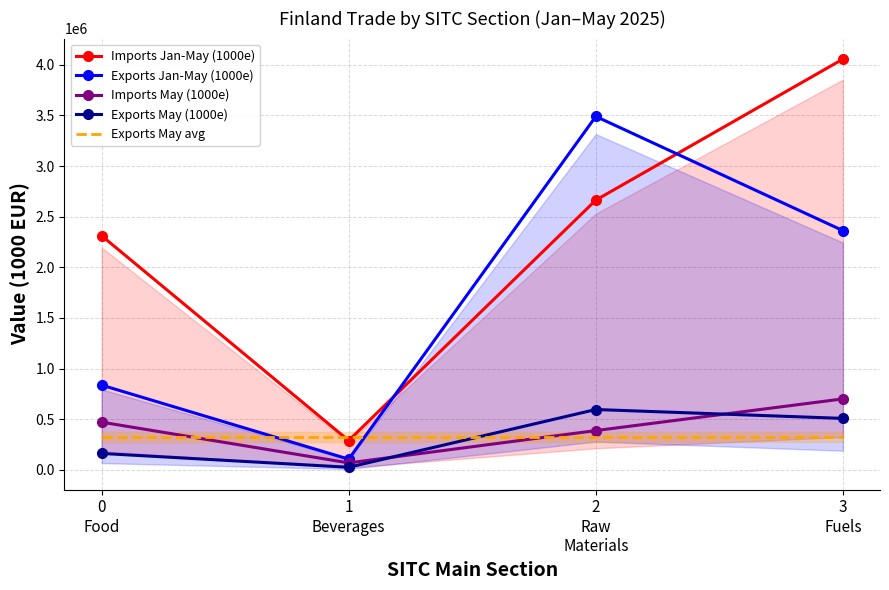

How many lines are shown in the chart?

5